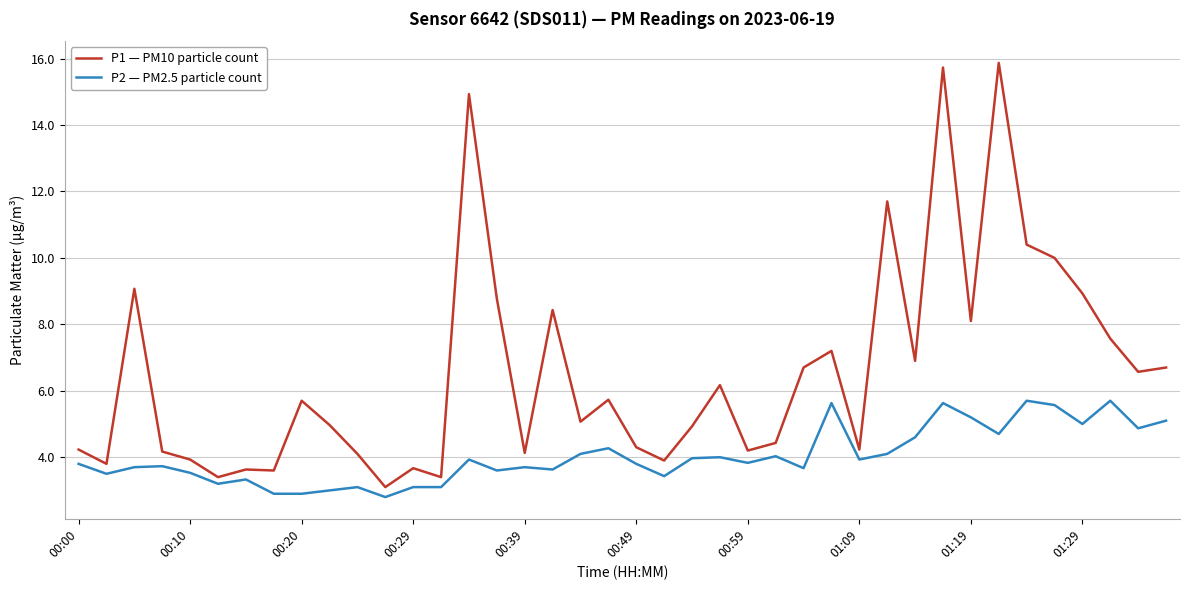

Which series has the widest spread of values?

P1 — PM10 particle count